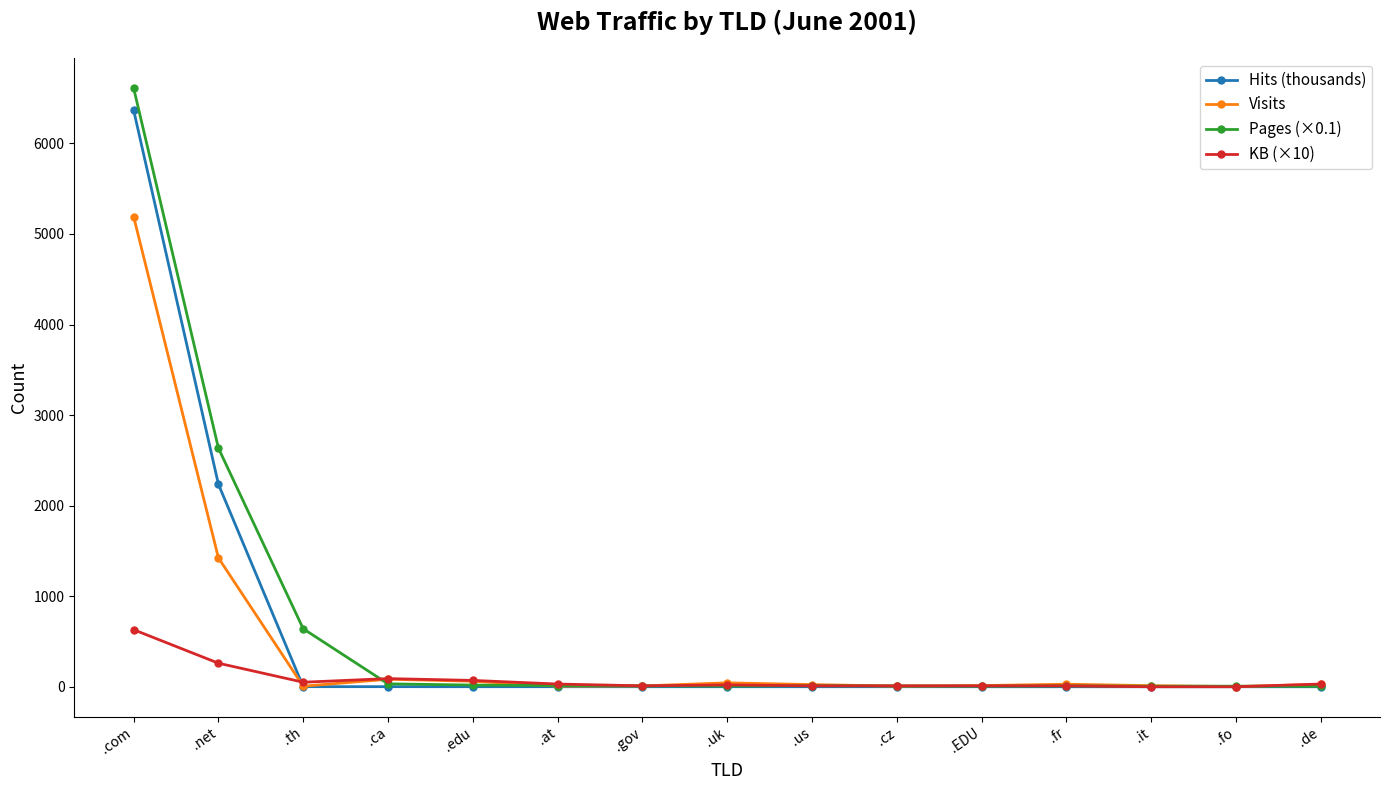

Is it true that Hits (thousands) equals 0.2 at .cz?

True